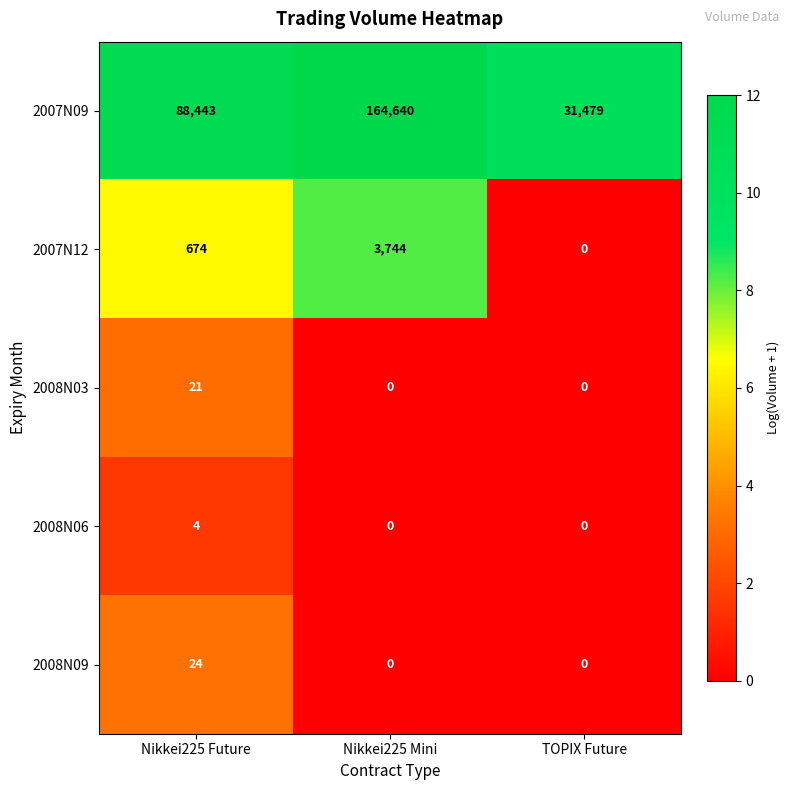

Which series changed the most between Nikkei225 Future and Nikkei225 Mini?

2007N09